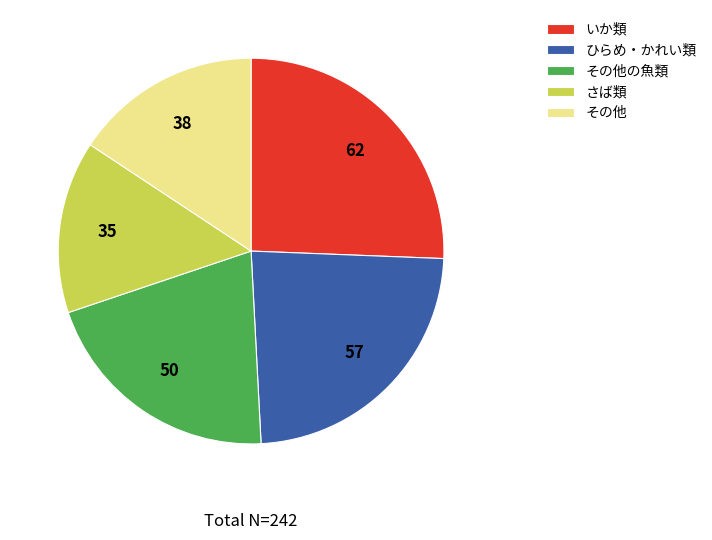

Combined, do その他の魚類 and さば類 account for over 50%?

No